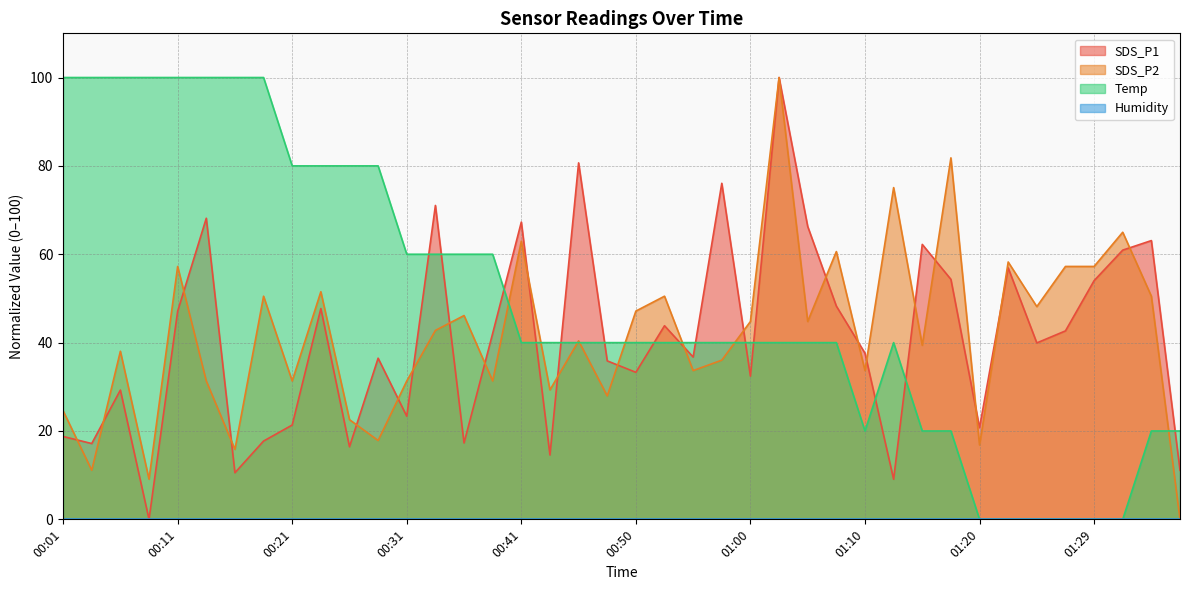

Is it true that SDS_P2 equals 80.6 at 00:50?

False